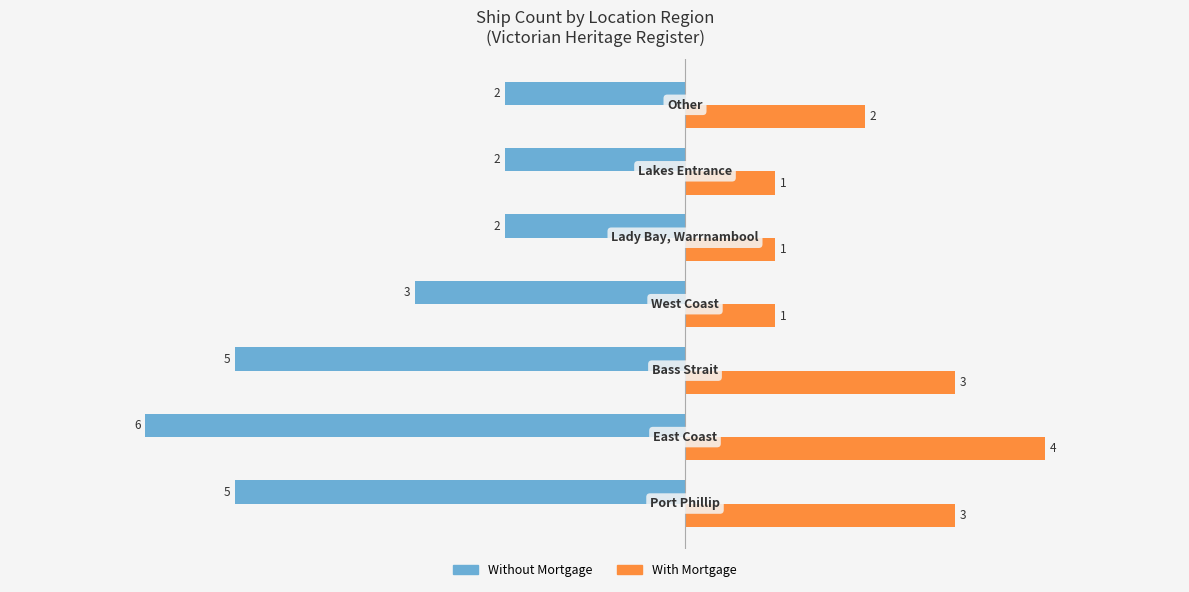

What is the sum of all Without Mortgage values?

-25